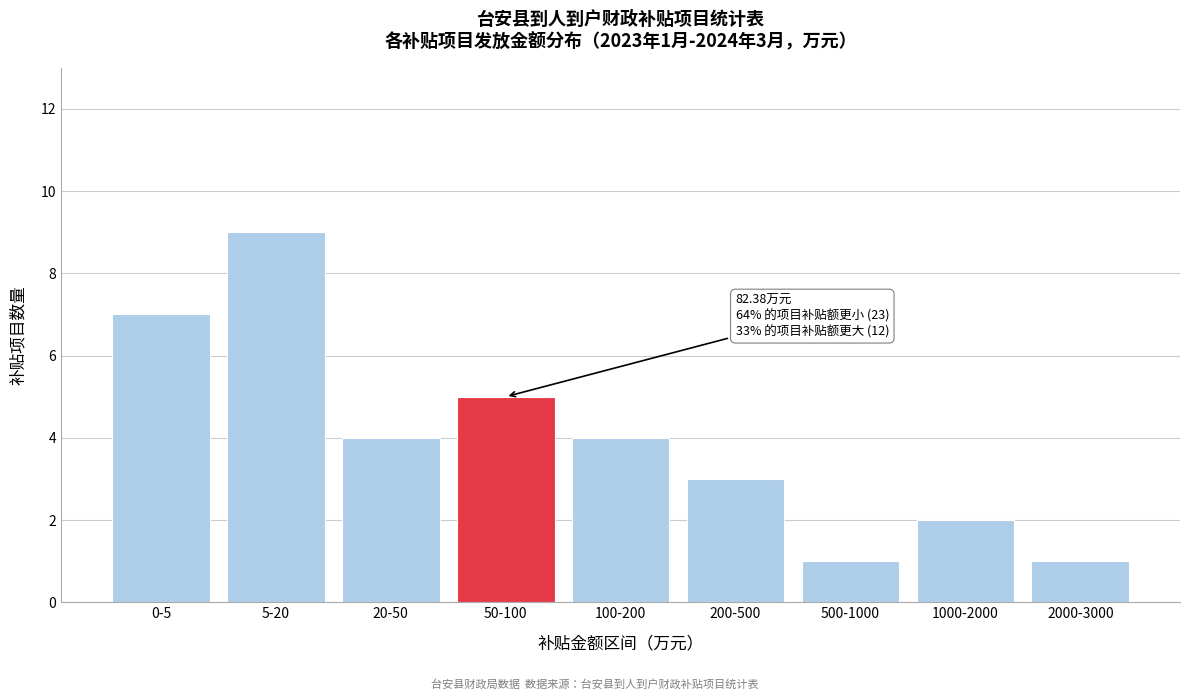

Reading left to right, what are all the values shown in this chart?

7	9	4	5	4	3	1	2	1